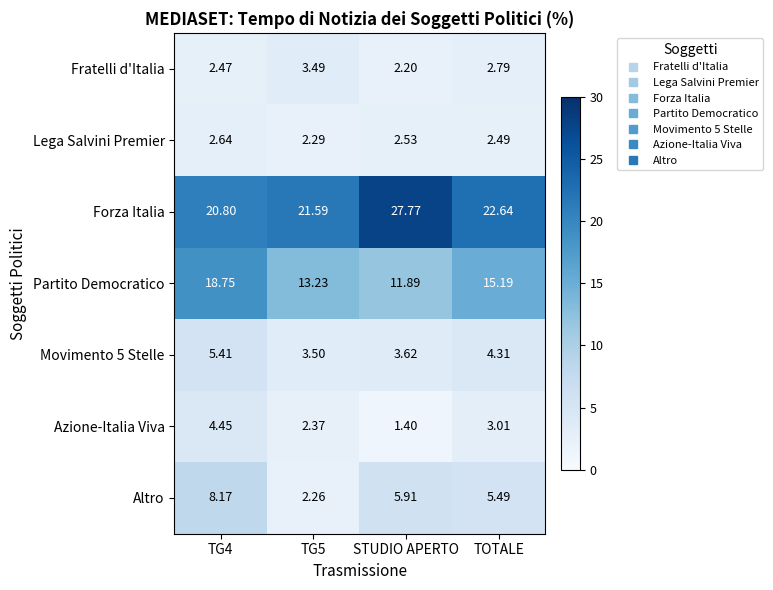

Is the value of Lega Salvini Premier at TG4 greater than the value of Forza Italia at TG5?

No